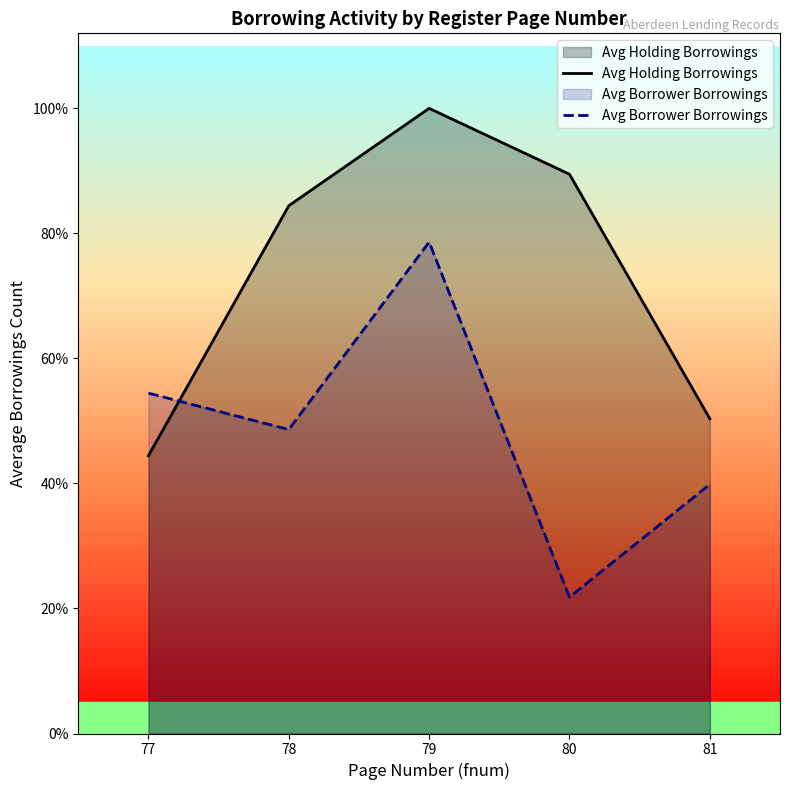

At which label does Avg Borrower Borrowings reach its peak?

79